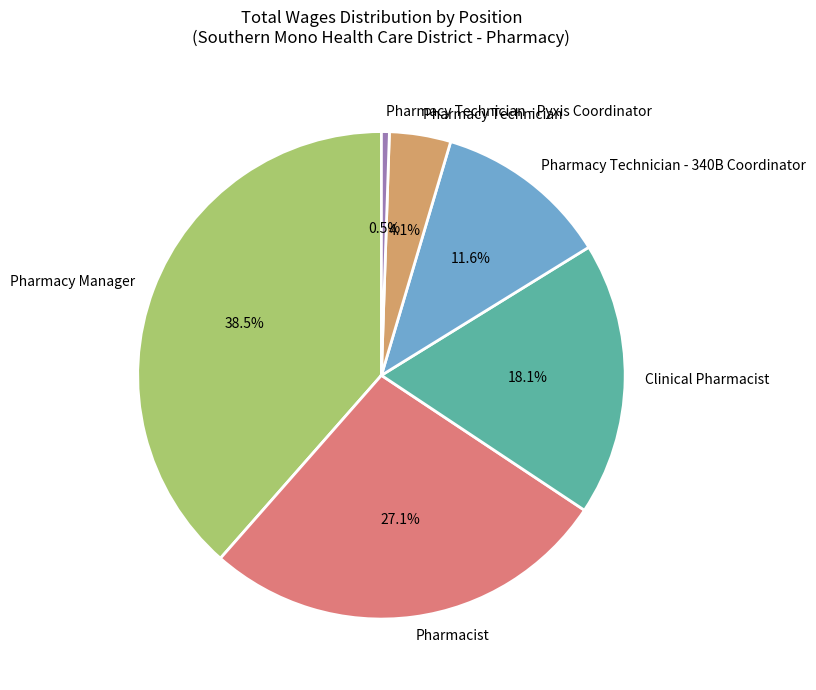

Rank the categories by value from highest to lowest.

Pharmacy Manager, Pharmacist, Clinical Pharmacist, Pharmacy Technician - 340B Coordinator, Pharmacy Technician, Pharmacy Technician - Pyxis Coordinator